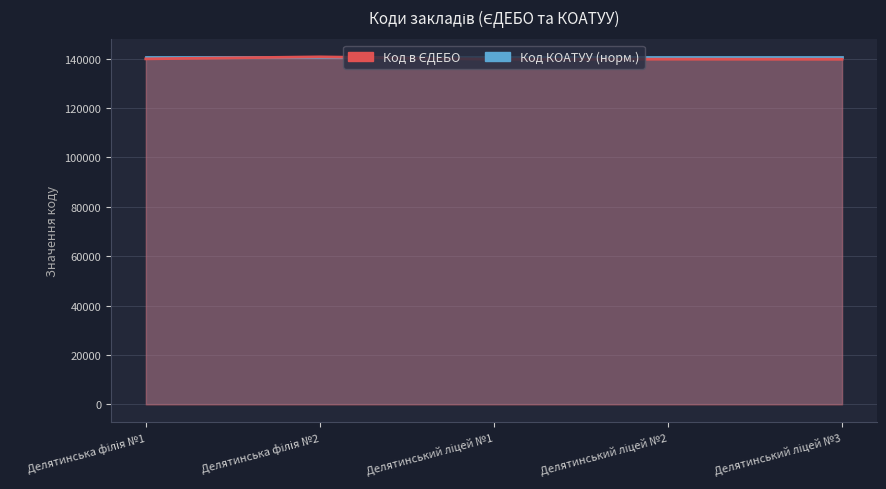

Approximately how many times larger is the value at Делятинська філія №2 compared to Делятинський ліцей №2?

1.0